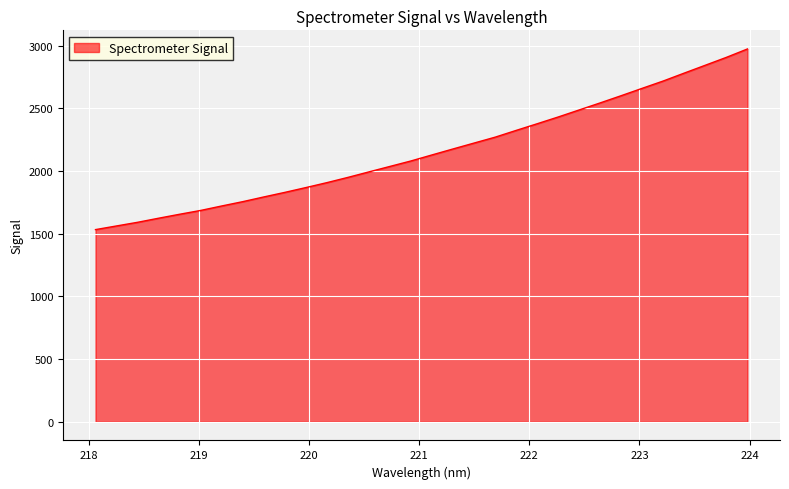

What is the maximum value shown in the chart?

2974.8